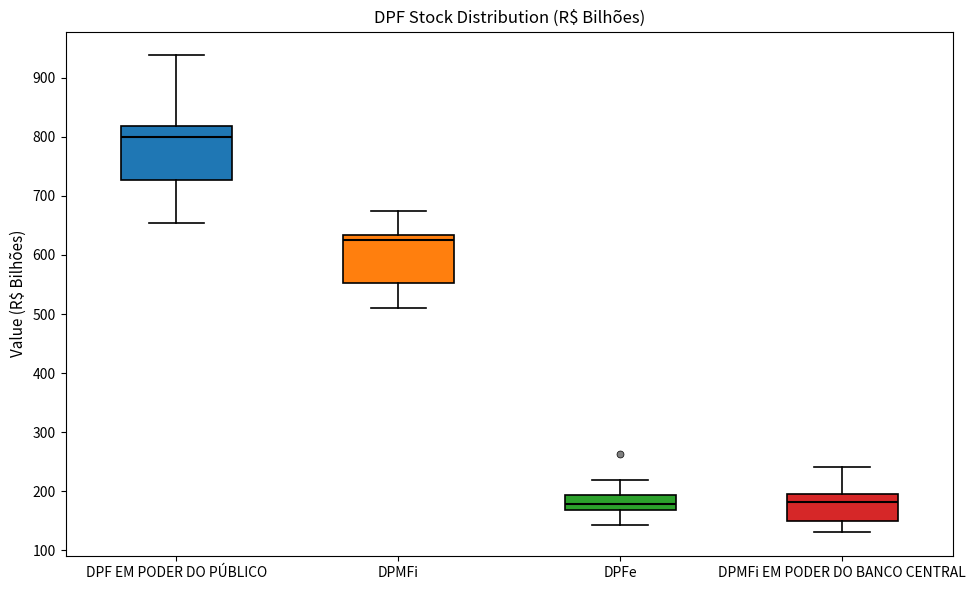

Reading left to right, transcribe this box plot: for each box, give where its median line is, the range the box spans, and where its two whiskers end, as read against the y-axis. The values are not printed on the chart, so give them approximately, as read against the axis.

DPF EM PODER DO PÚBLICO: median 800, box 730 to 820, whiskers 650 to 940
DPMFi: median 630 (just below the box's upper edge), box 550 to 630, whiskers 510 to 670
DPFe: median 180, box 170 to 190, whiskers 140 to 220
DPMFi EM PODER DO BANCO CENTRAL: median 180, box 150 to 200, whiskers 130 to 240